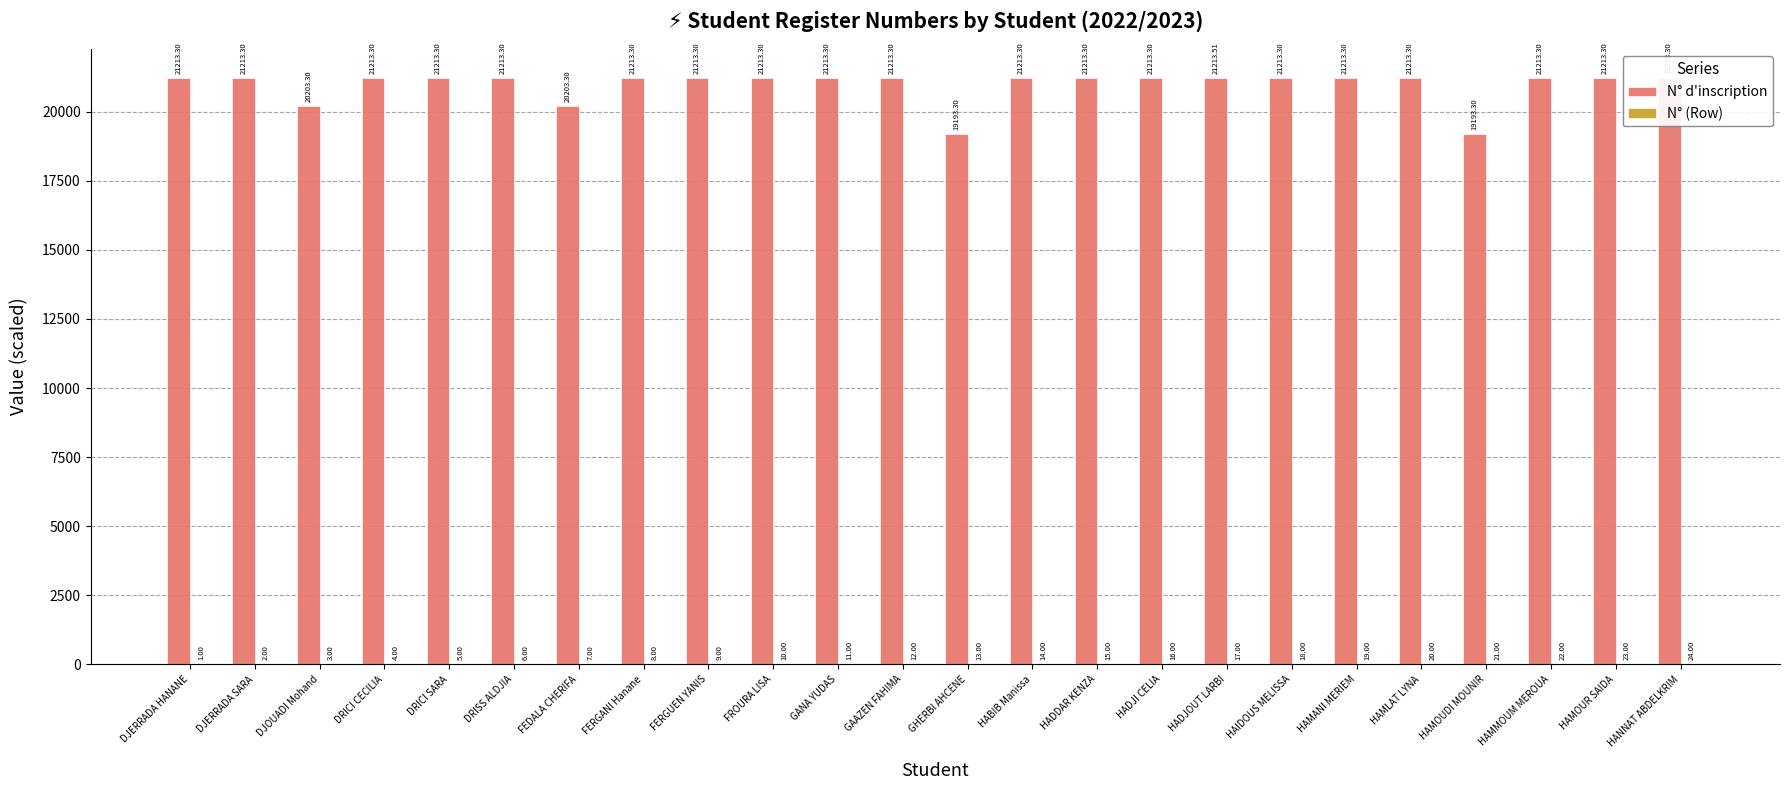

At which label does N° d'inscription first exceed 21213?

DJERRADA HANANE